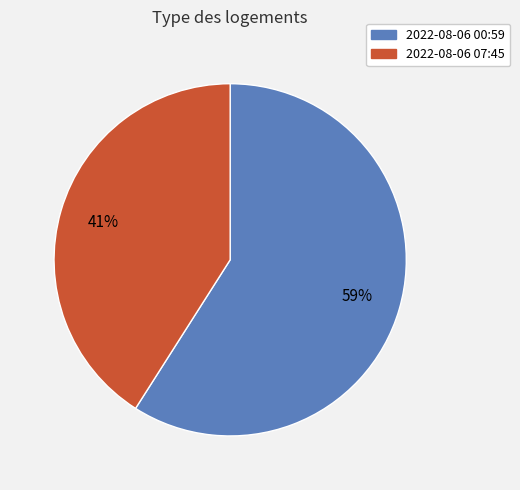

Is there a majority slice in this chart?

Yes